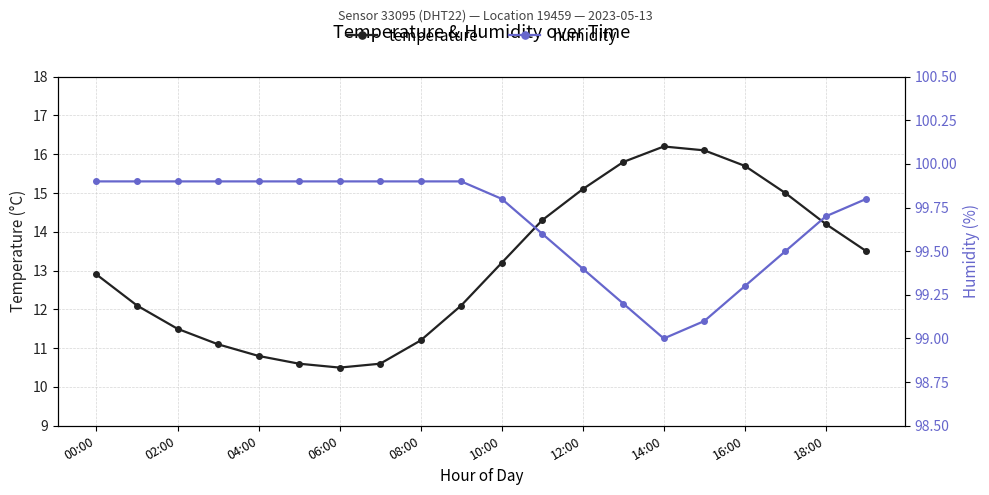

Is it true that temperature equals 14.2 at 18:00?

True